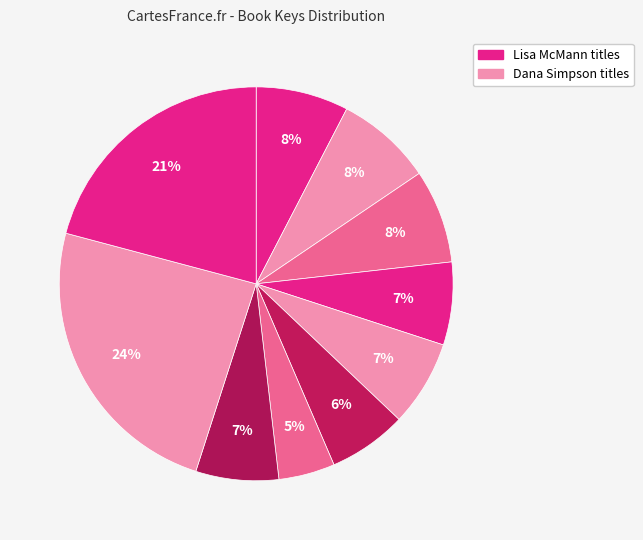

How many slices are in this pie chart?

10